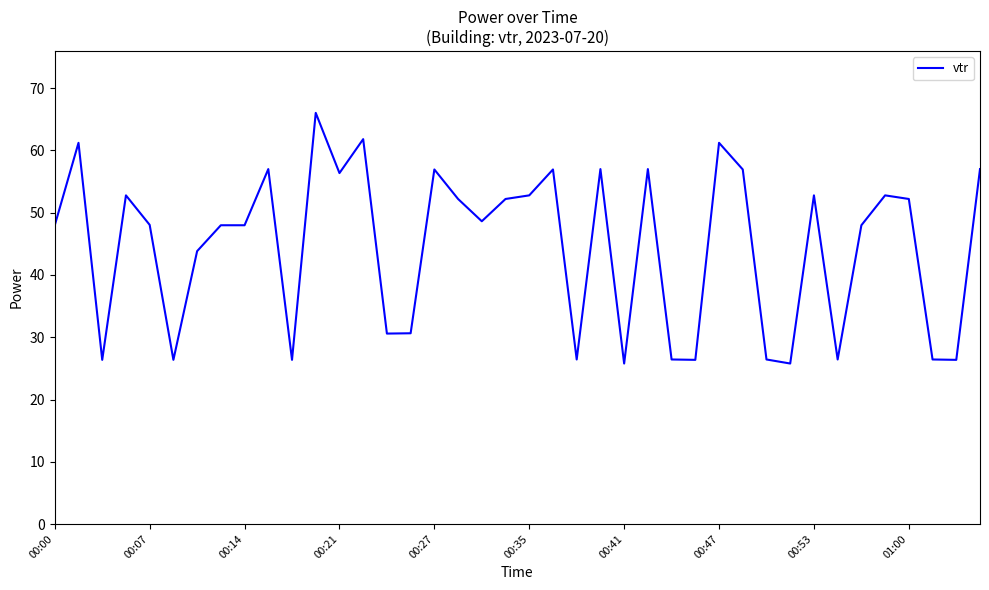

What is the minimum value shown in the chart?

25.8